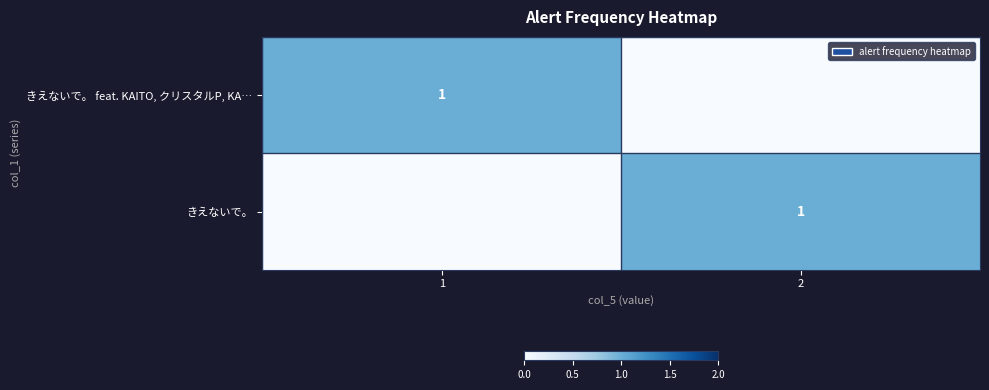

The value of きえないで。 at 2 is 1. True or false?

True